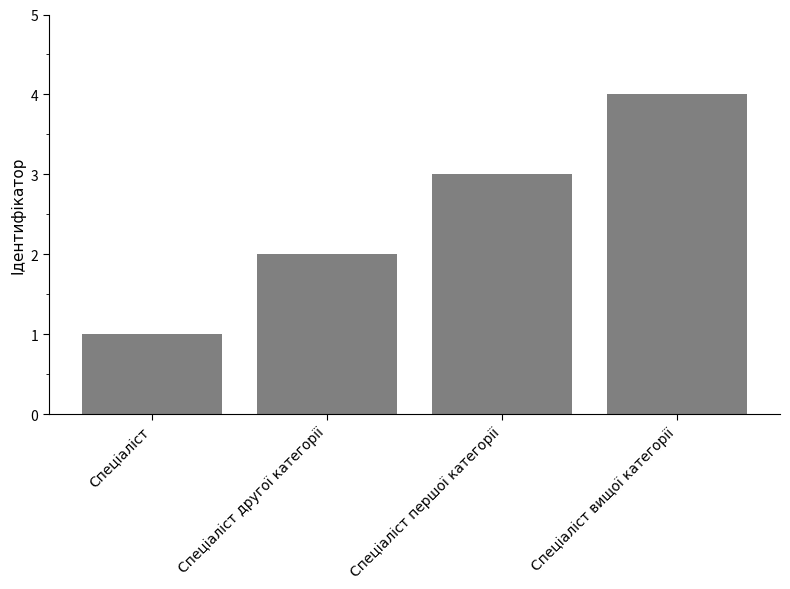

What is the approximate value at Спеціаліст вищої категорії?

4